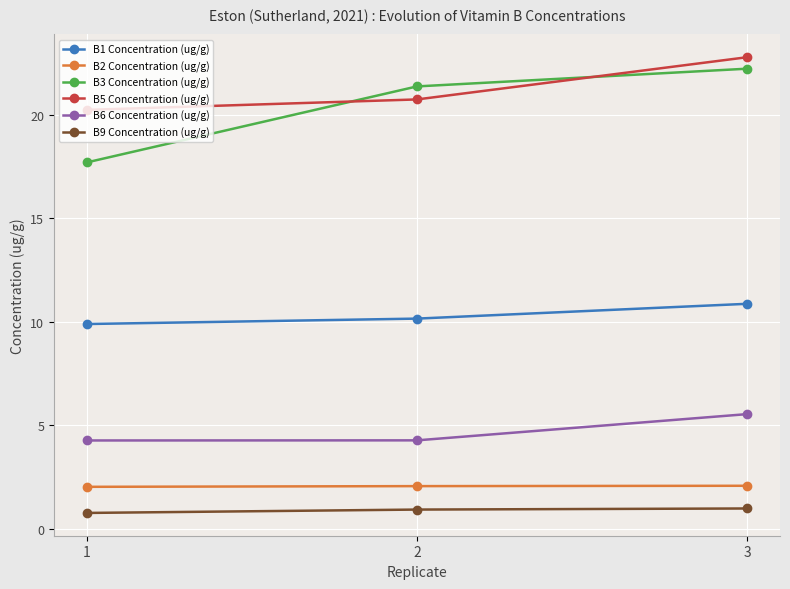

What is the total value across all series at 2?

59.5